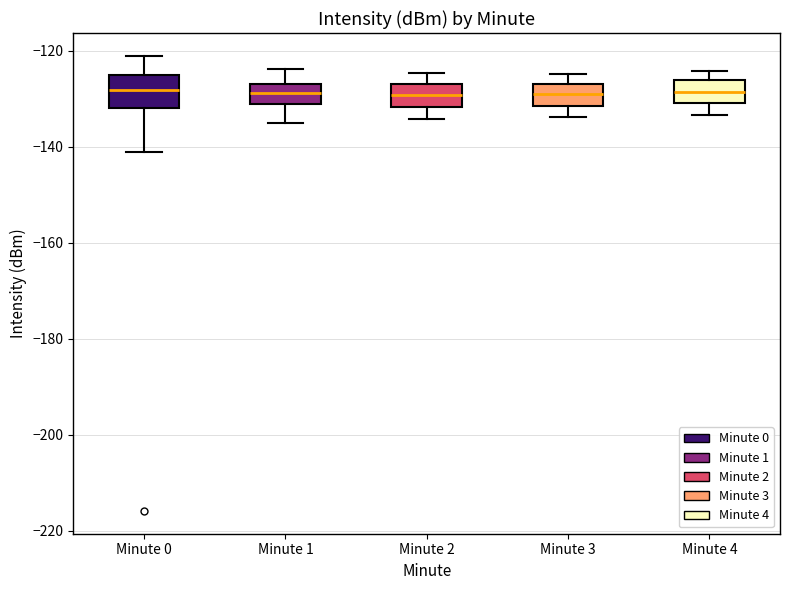

Where does the upper whisker of the box for Minute 1 end on the y-axis? The values are not printed on the chart, so give them approximately, as read against the axis.

-124